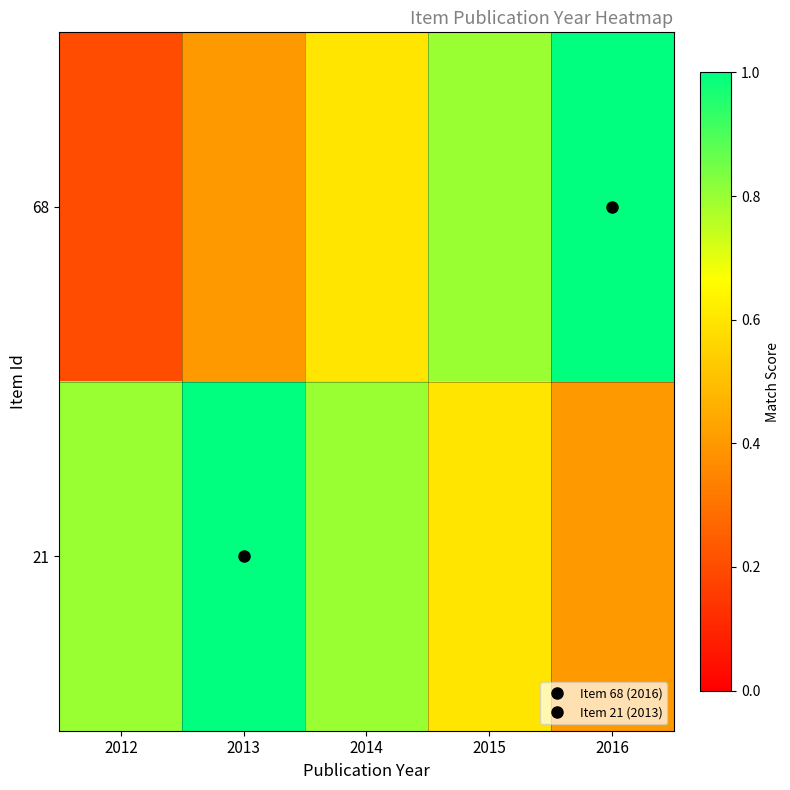

Reading left to right, transcribe all the data shown in this chart.

68: 2012=0.2	2013=0.4	2014=0.6	2015=0.8	2016=1.0
21: 2012=0.8	2013=1.0	2014=0.8	2015=0.6	2016=0.4